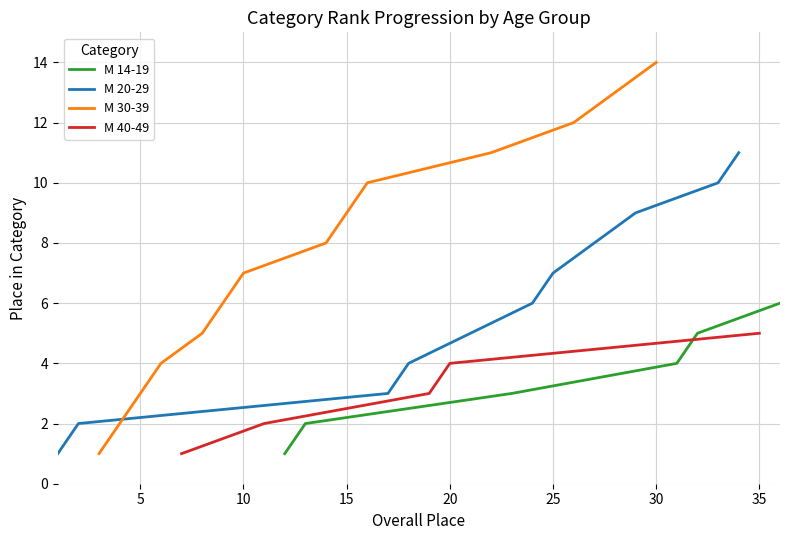

True or false: М 40-49 and М 30-39 cross at least once.

False